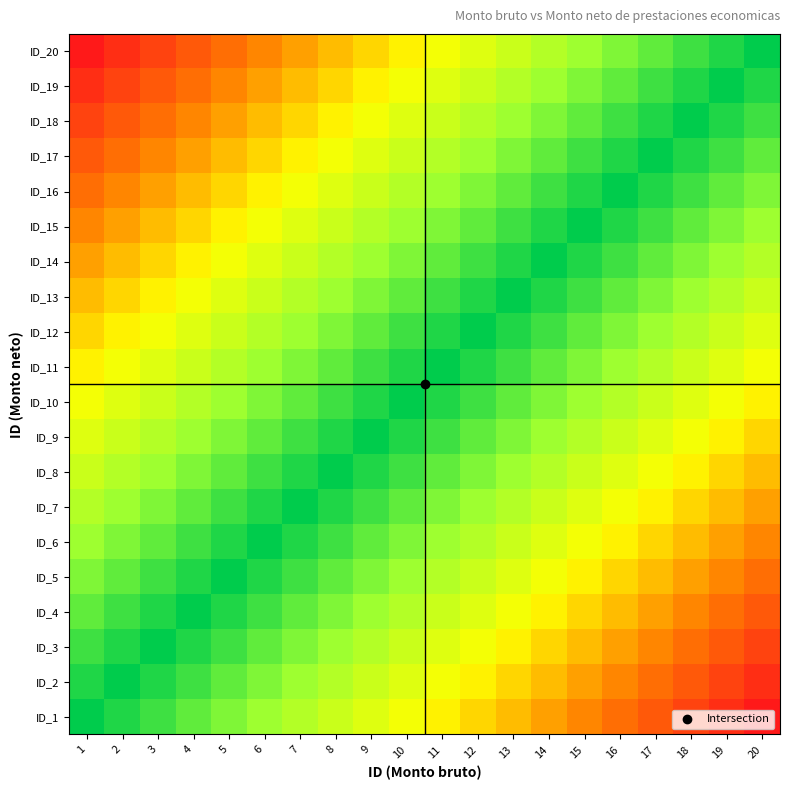

How many categories are shown in the chart?

20